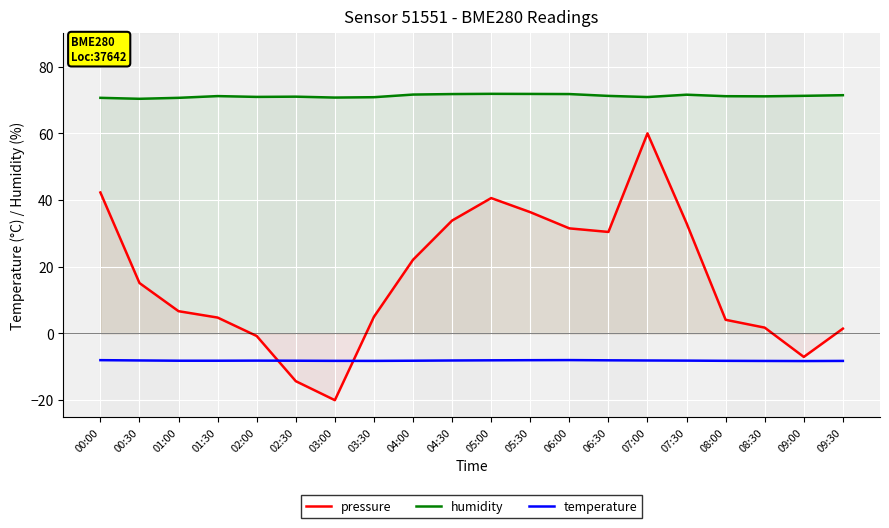

The value of pressure at 01:00 is 3.8. True or false?

False